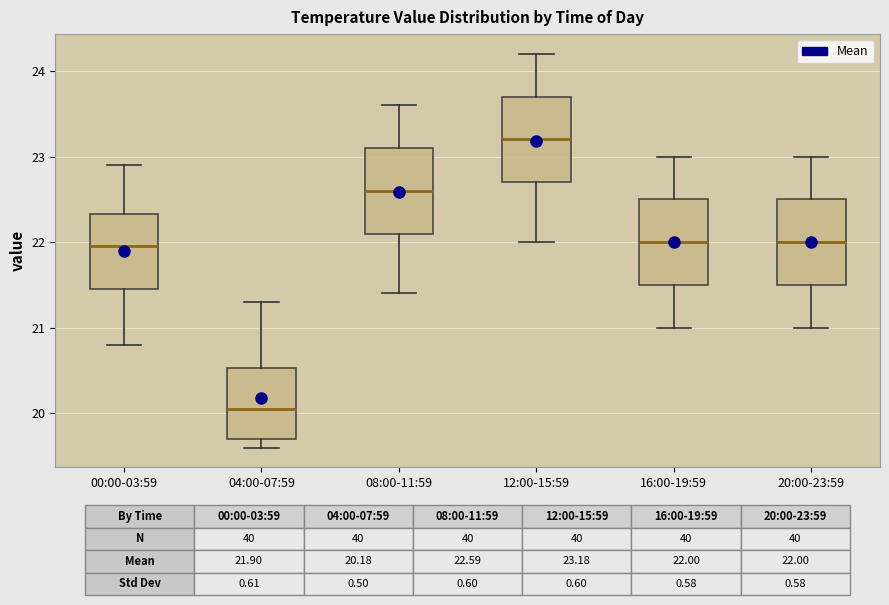

Reading left to right, read every box against the y-axis: the position of its median line, the range the box covers, and the ends of its whiskers. The values are not printed on the chart, so give them approximately, as read against the axis.

00:00-03:59: median 22.0, box 21.5 to 22.3, whiskers 20.8 to 22.9
04:00-07:59: median 20.1, box 19.7 to 20.5, whiskers 19.6 to 21.3
08:00-11:59: median 22.6, box 22.1 to 23.1, whiskers 21.4 to 23.6
12:00-15:59: median 23.2, box 22.7 to 23.7, whiskers 22.0 to 24.2
16:00-19:59: median 22.0, box 21.5 to 22.5, whiskers 21.0 to 23.0
20:00-23:59: median 22.0, box 21.5 to 22.5, whiskers 21.0 to 23.0